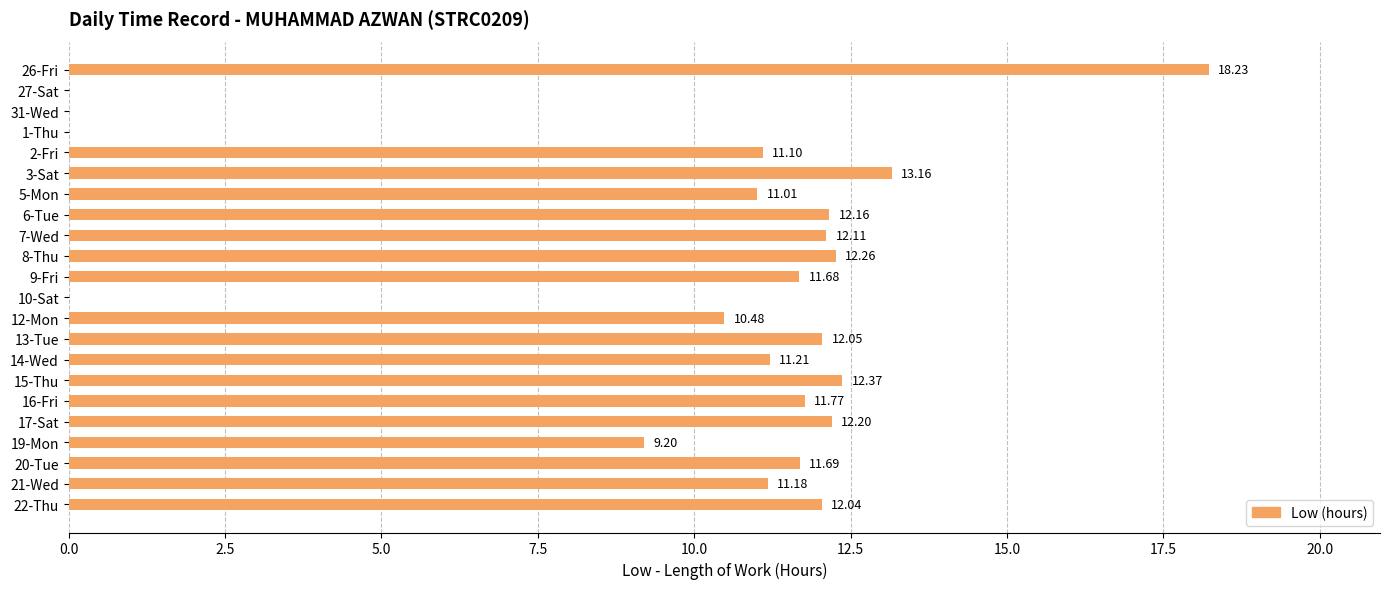

What is the sum of the values at 1-Thu and 7-Wed?

12.1